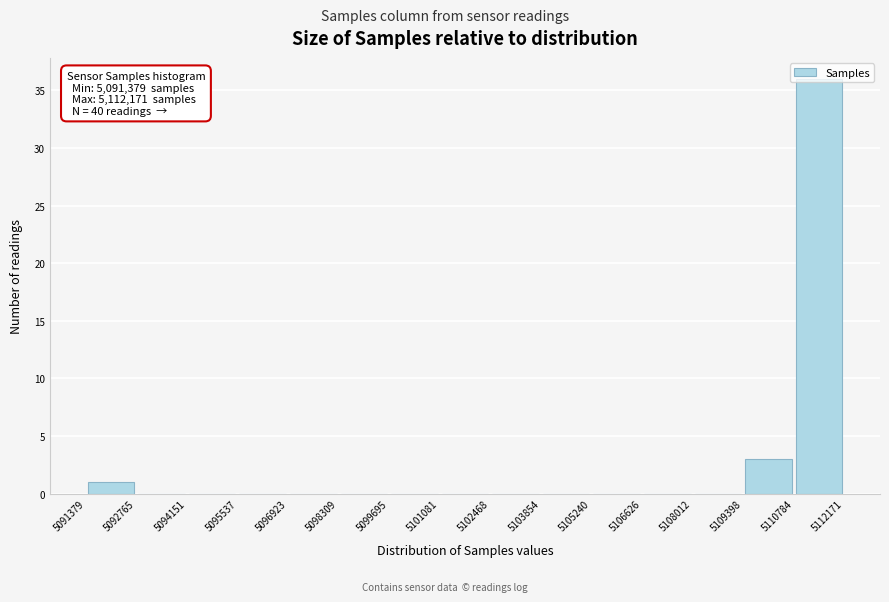

Over which range of the x-axis is the bar tallest?

5110784 to 5112171